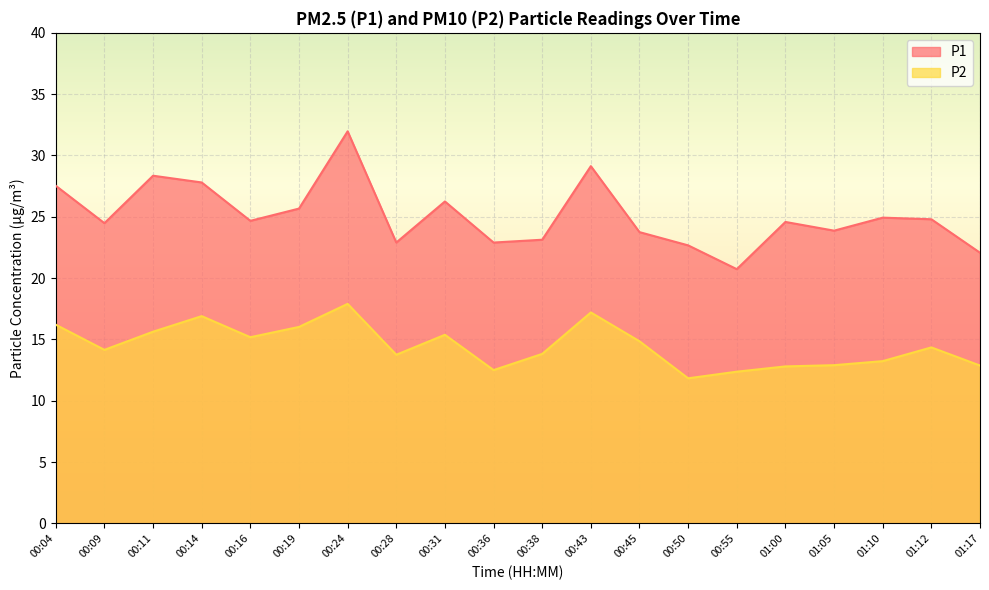

True or false: P1 has a value of 33.2 at 00:16.

False